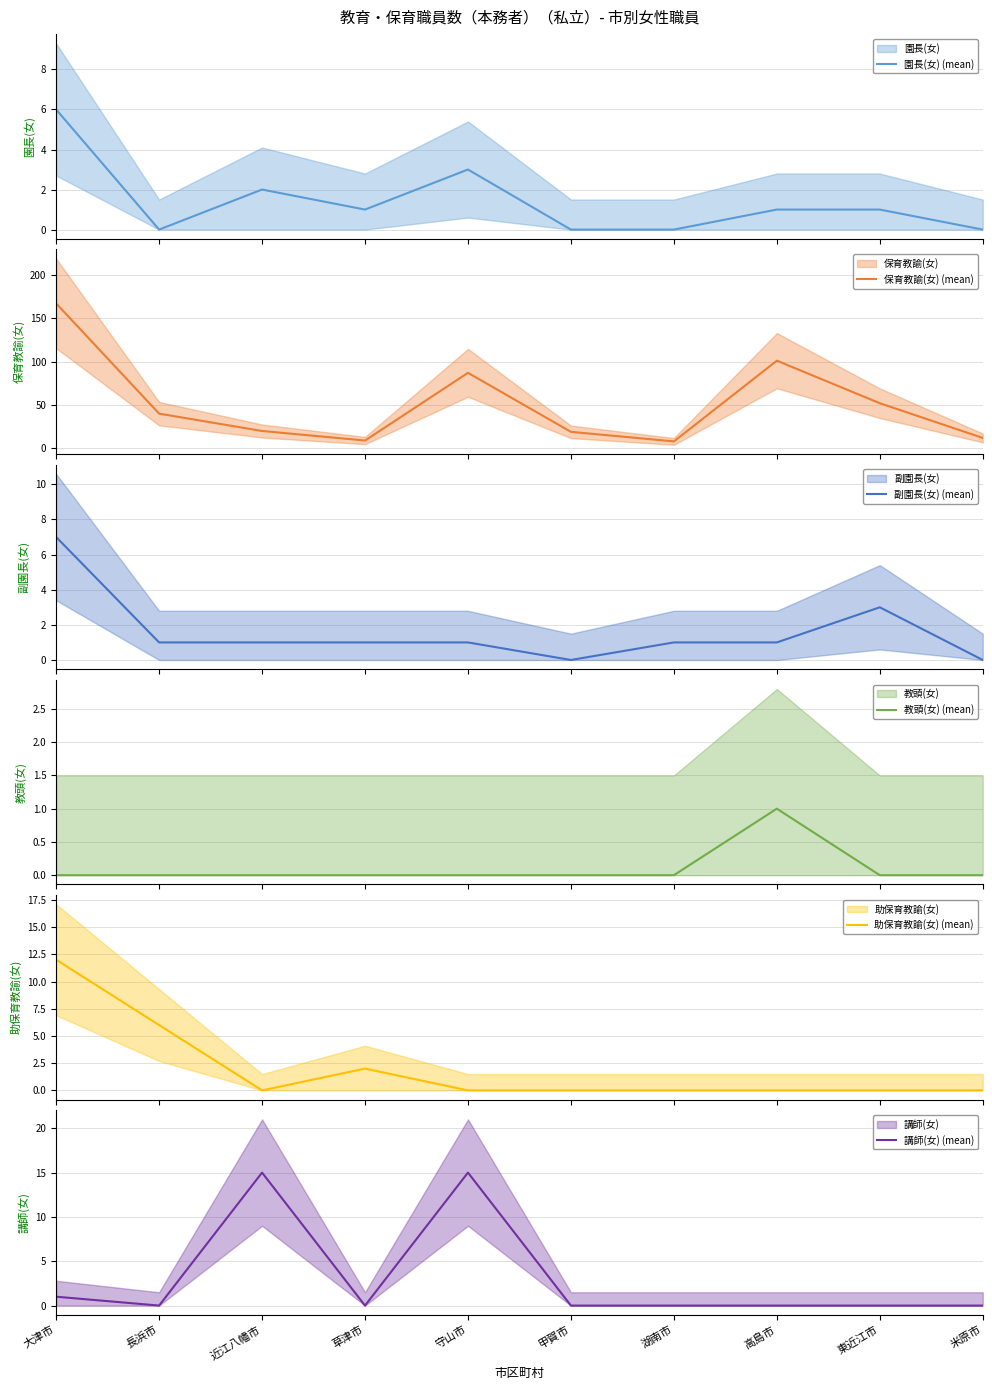

Where is 助保育教諭(女) (mean) nearest to the value 6?

長浜市